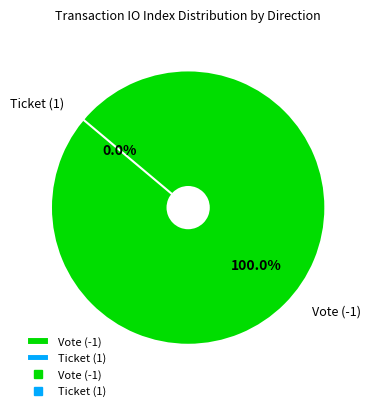

Combined, do Vote (-1) and Ticket (1) account for over 50%?

Yes